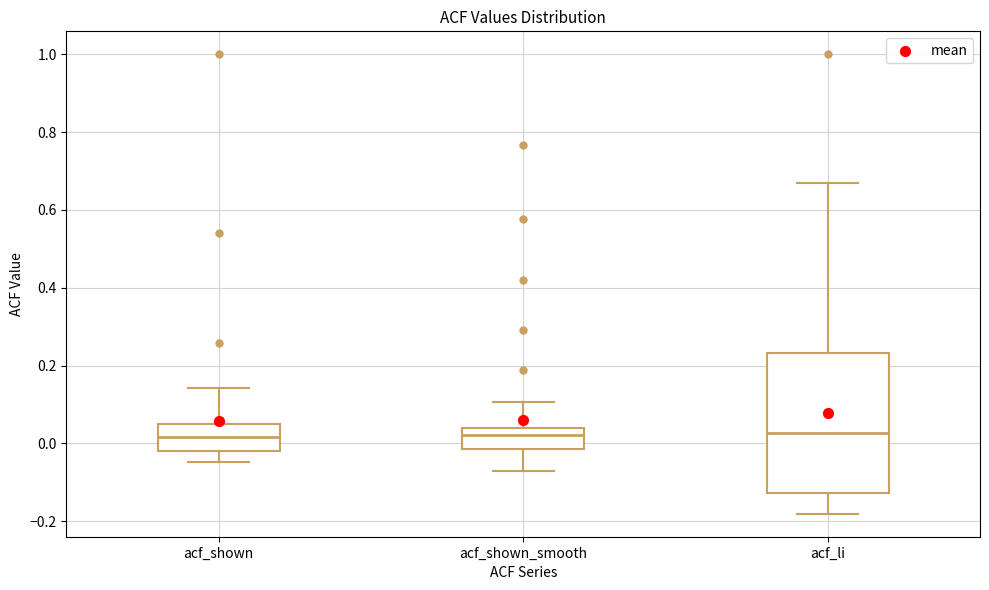

Reading left to right, read every box against the y-axis: the position of its median line, the range the box covers, and the ends of its whiskers. The values are not printed on the chart, so give them approximately, as read against the axis.

acf_shown: median 0.02, box -0.02 to 0.04, whiskers -0.04 to 0.14
acf_shown_smooth: median 0.02, box -0.02 to 0.04, whiskers -0.06 to 0.10
acf_li: median 0.02, box -0.12 to 0.24, whiskers -0.18 to 0.66